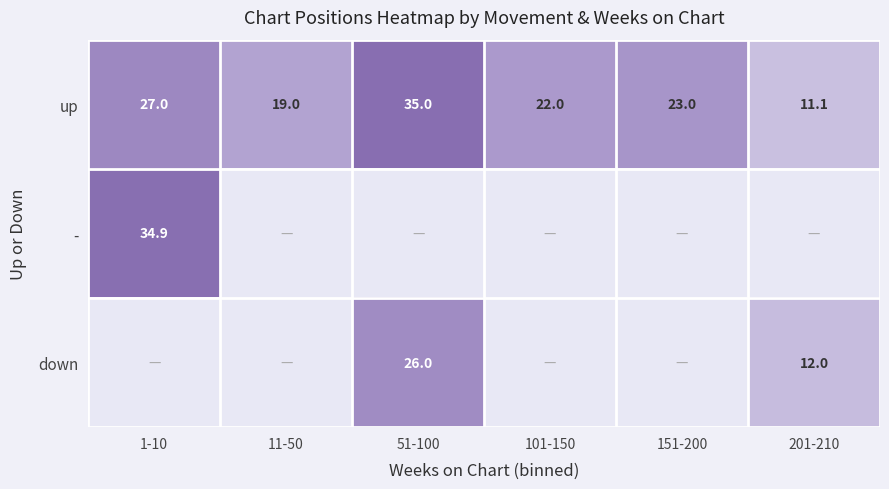

At which category is the sum across all series the highest?

1-10